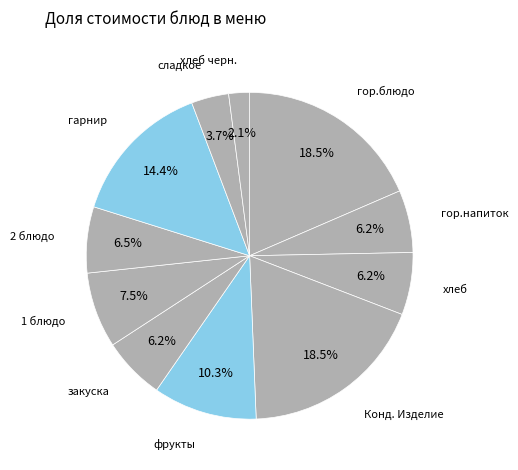

What percentage do гор.блюдо and гор.напиток together represent?

24.7%